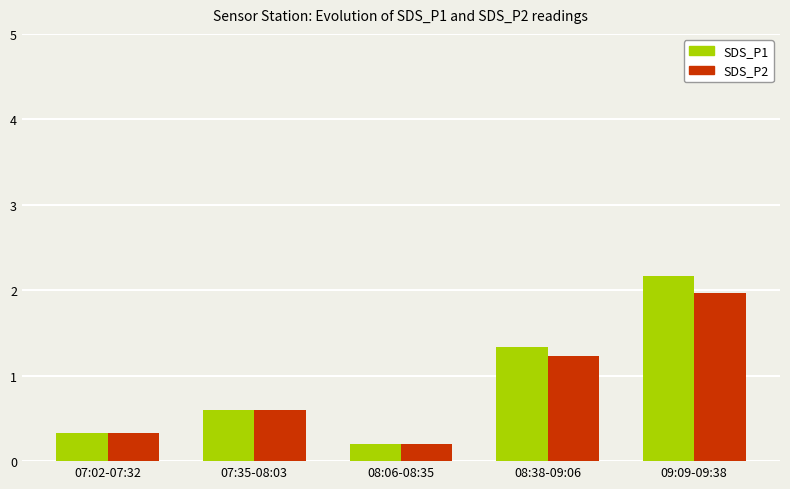

Between 07:02-07:32 and 09:09-09:38, which series saw the biggest shift?

SDS_P1